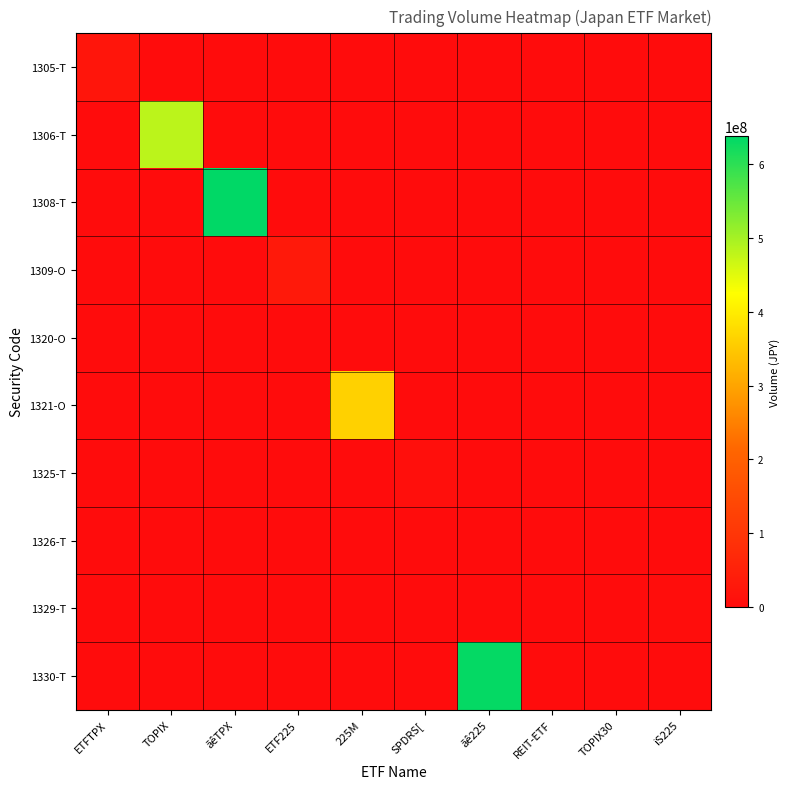

At which category is the sum across all series the highest?

ãêTPX